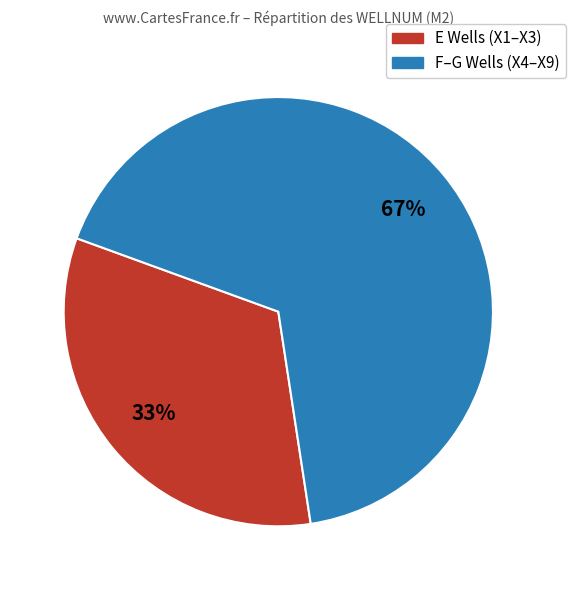

Does any single category account for the majority?

Yes